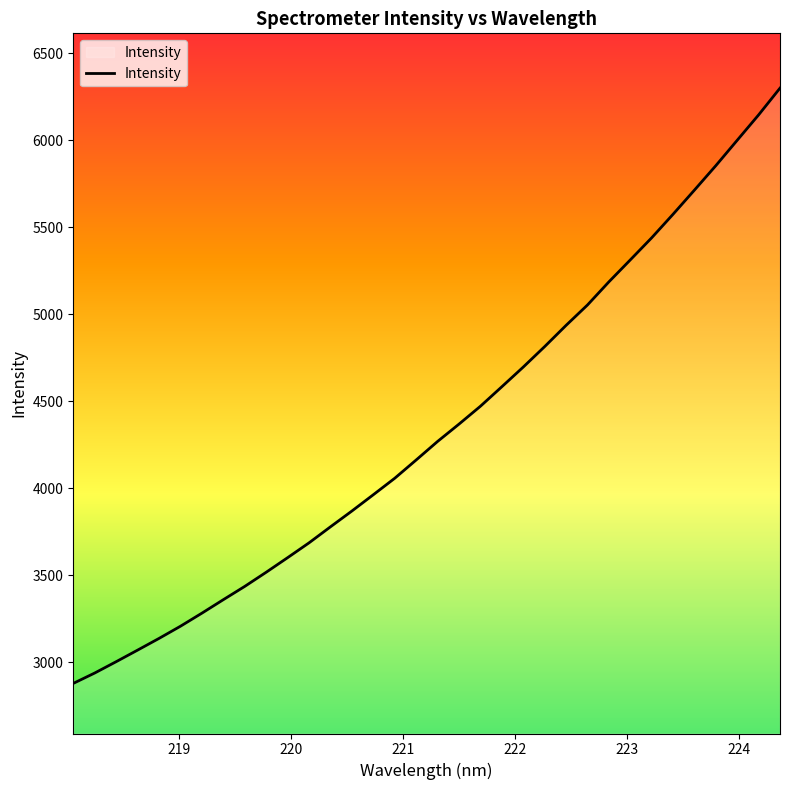

True or false: there are more than 0 points higher than both neighbors.

False